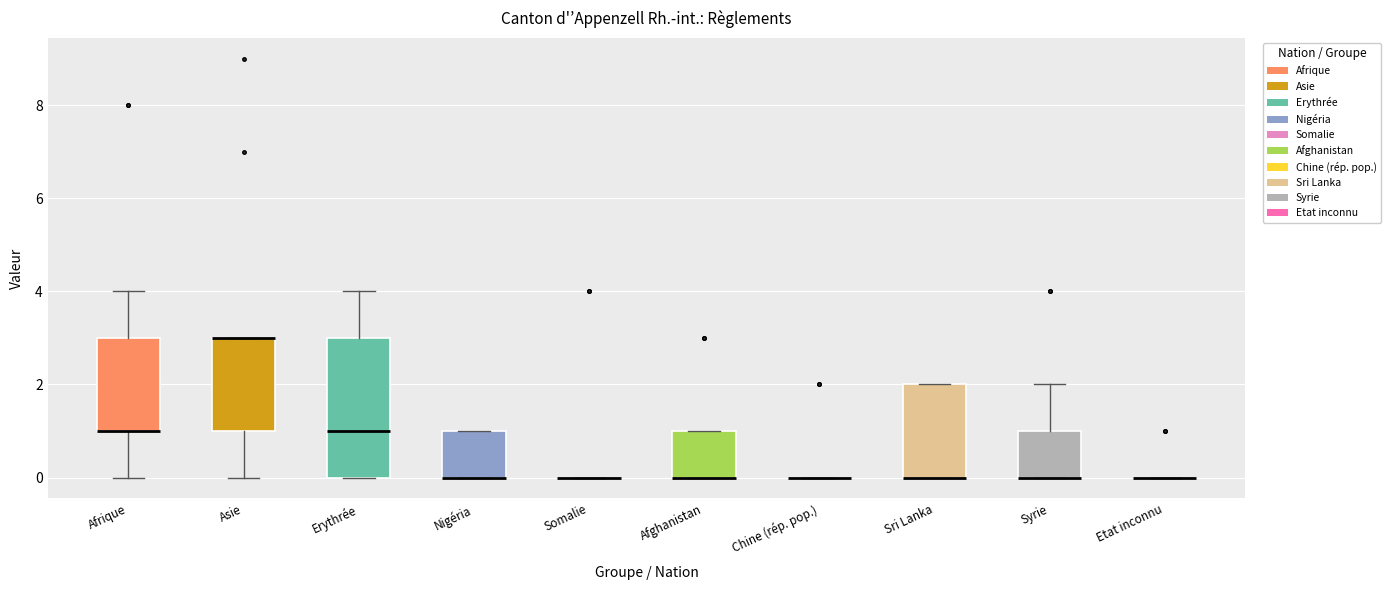

Reading left to right, read every box against the y-axis: the position of its median line, the range the box covers, and the ends of its whiskers. The values are not printed on the chart, so give them approximately, as read against the axis.

Afrique: median 1 (drawn on the box's lower edge), box 1 to 3, whiskers 0 to 4
Asie: median 3 (drawn on the box's upper edge), box 1 to 3, whiskers 0 to 3
Erythrée: median 1, box 0 to 3, whiskers 0 to 4
Nigéria: median 0 (drawn on the box's lower edge), box 0 to 1, whiskers 0 to 1
Somalie: box collapsed to a line at 0, whiskers 0 to 0
Afghanistan: median 0 (drawn on the box's lower edge), box 0 to 1, whiskers 0 to 1
Chine (rép. pop.): box collapsed to a line at 0, whiskers 0 to 0
Sri Lanka: median 0 (drawn on the box's lower edge), box 0 to 2, whiskers 0 to 2
Syrie: median 0 (drawn on the box's lower edge), box 0 to 1, whiskers 0 to 2
Etat inconnu: box collapsed to a line at 0, whiskers 0 to 0